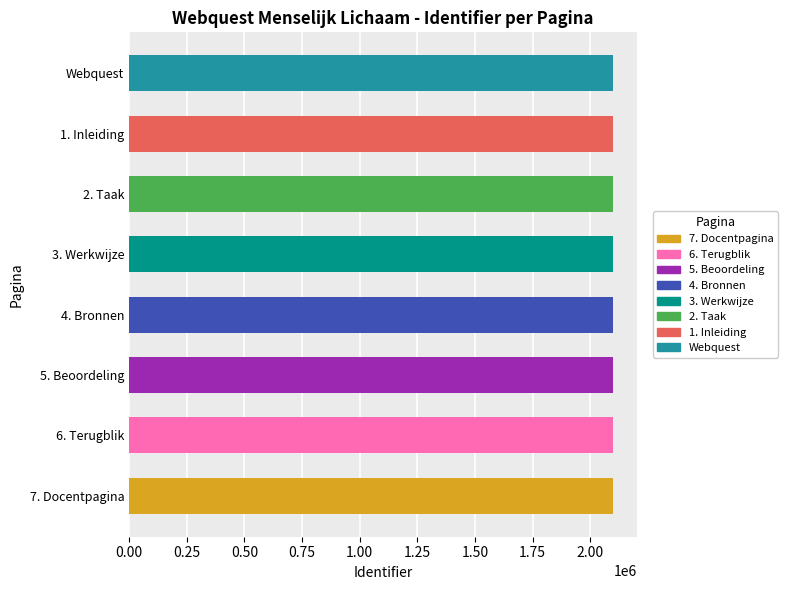

The value at 6. Terugblik is 1223592. True or false?

False